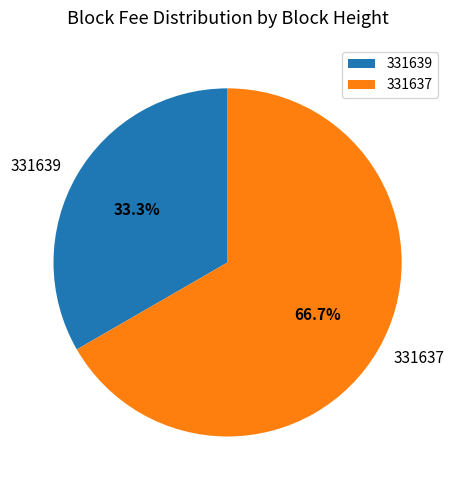

Combined, do 331637 and 331639 account for over 50%?

Yes